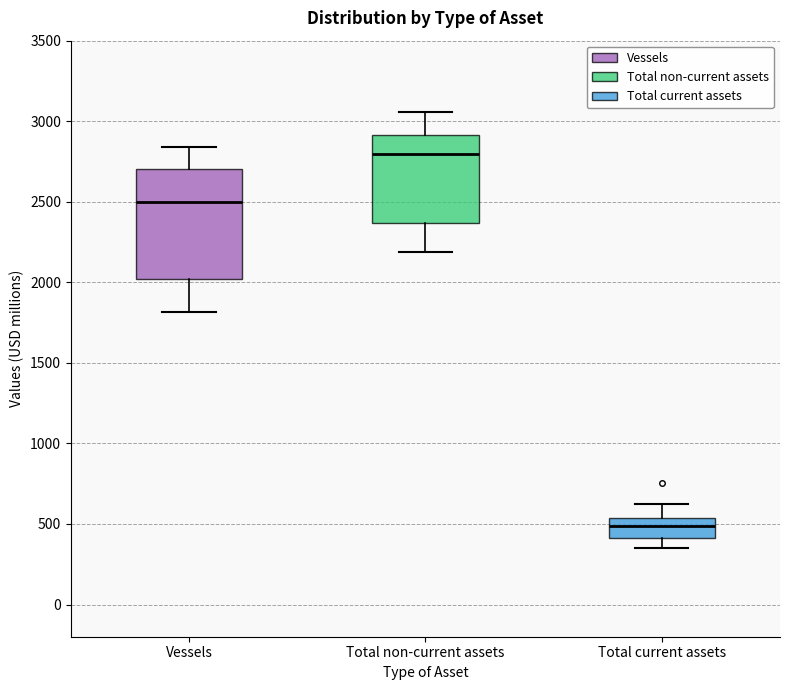

Where does the lower whisker of the box for Vessels end on the y-axis? The values are not printed on the chart, so give them approximately, as read against the axis.

1800